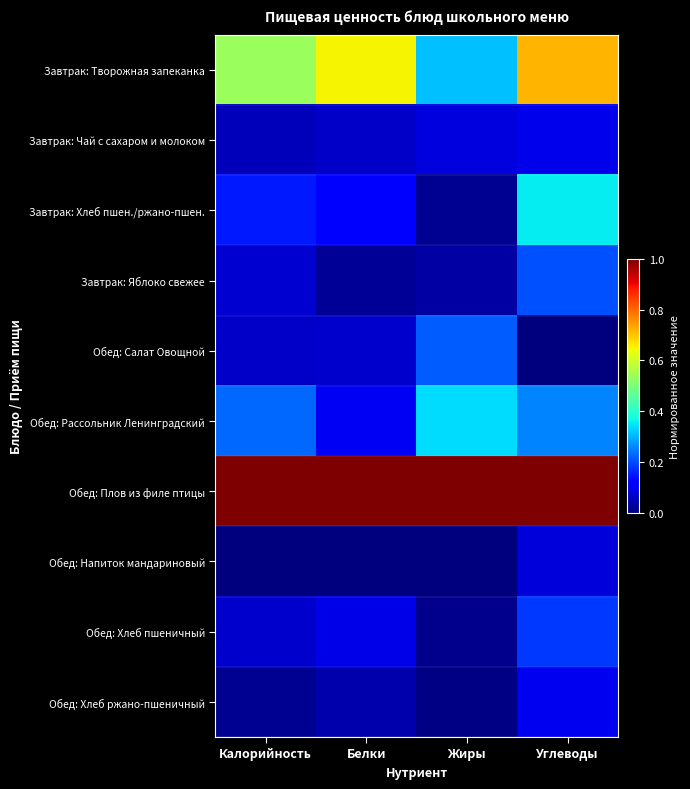

What is the total value across all series at Калорийность?

2.2